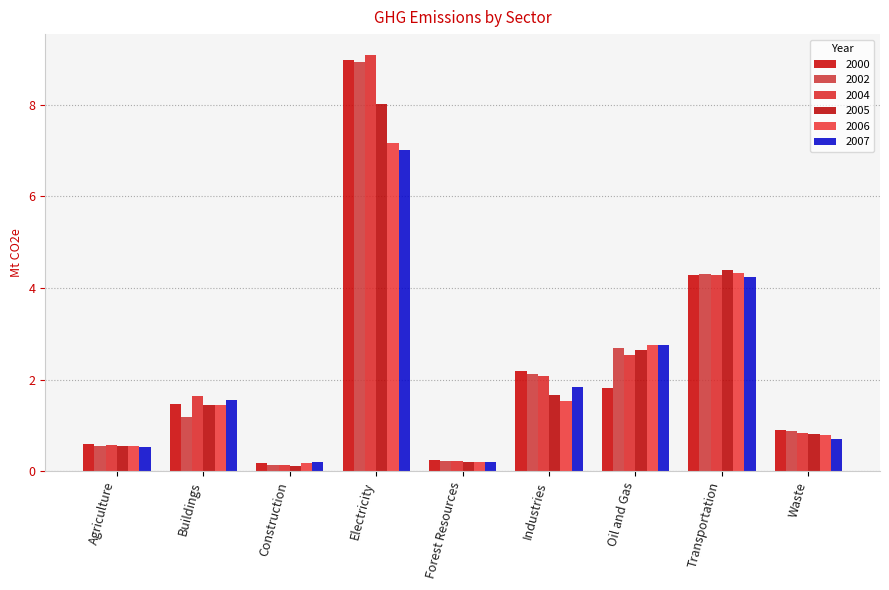

How many values in the 2007 series are below 1?

4